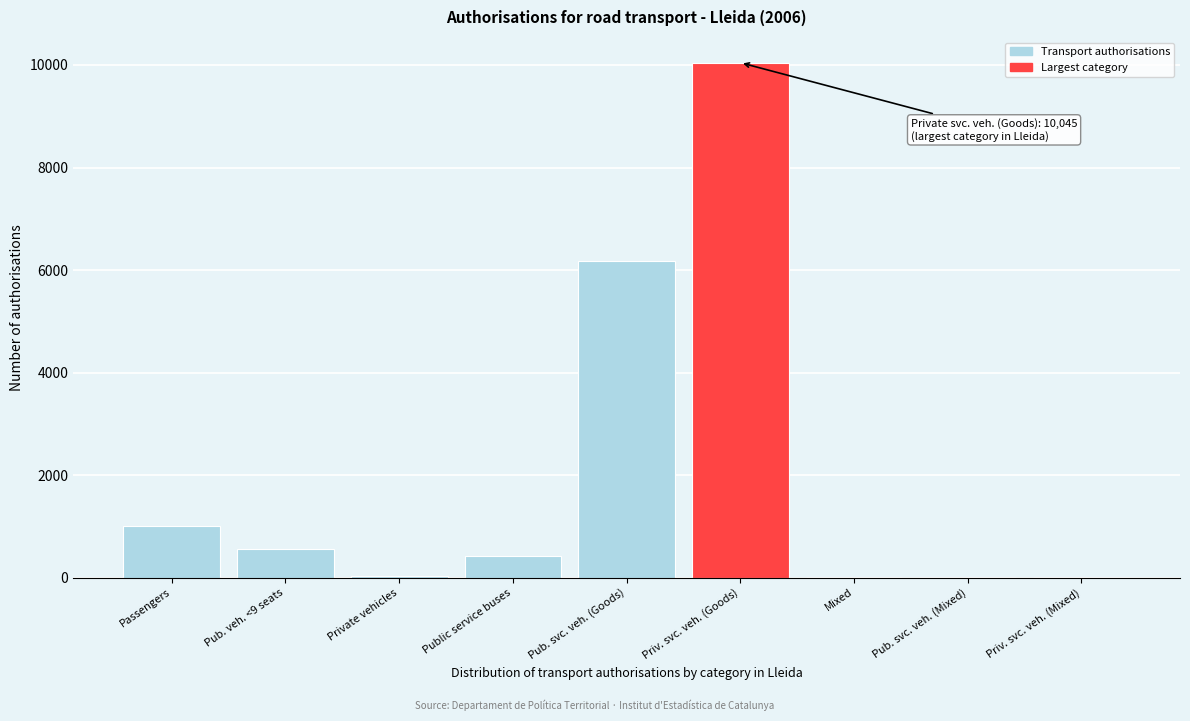

Approximately how many times larger is the value at Priv. svc. veh. (Goods) compared to Public service buses?

23.6